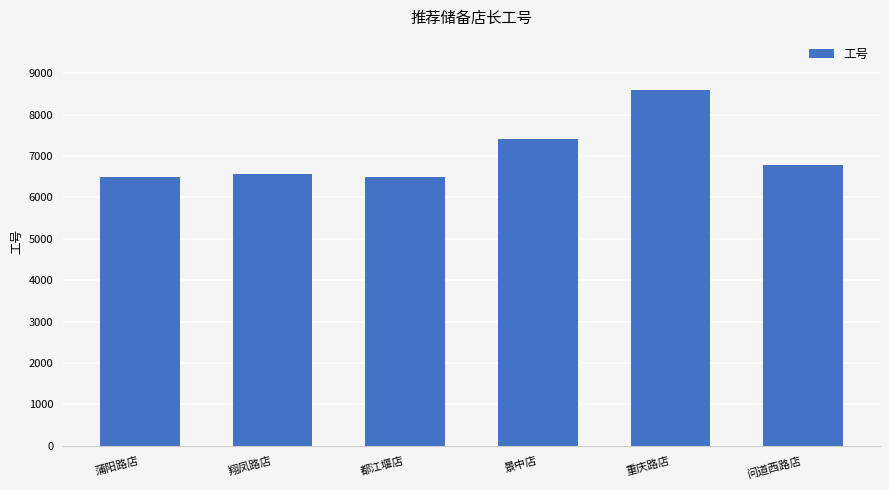

Which category has the highest value across all series?

重庆路店